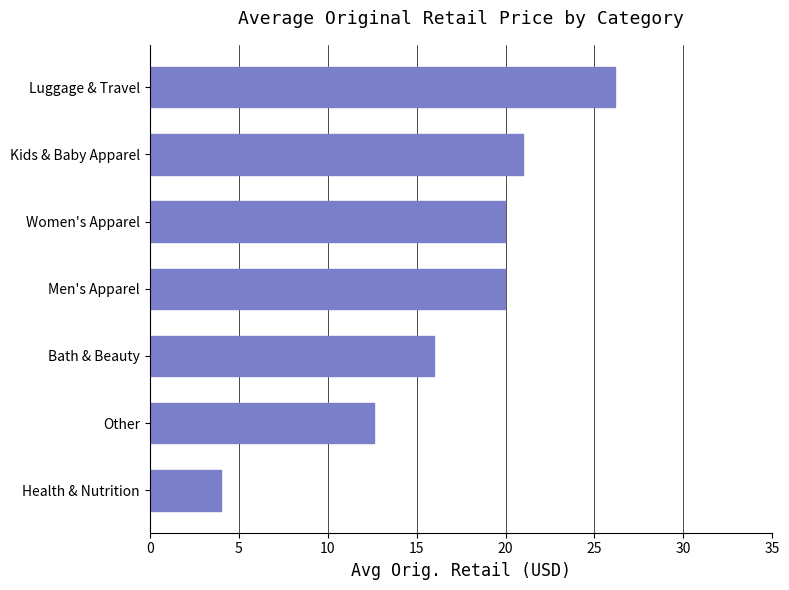

How many values exceed 19?

4